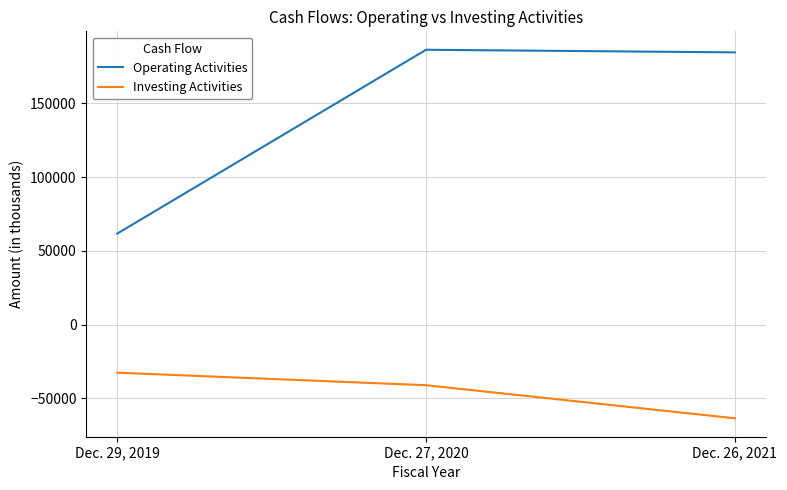

Which series has the widest spread of values?

Operating Activities